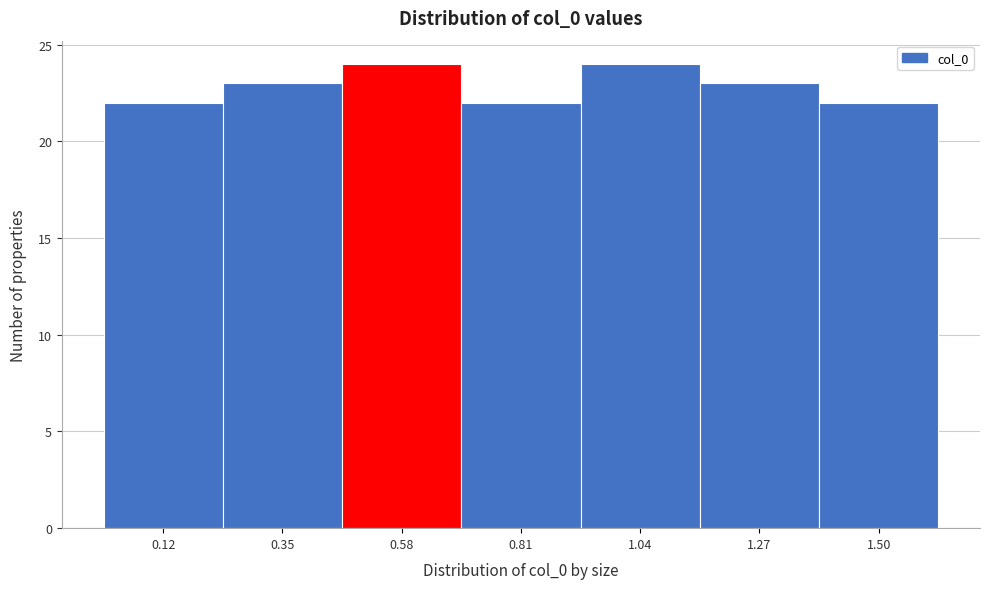

Reading left to right, list every bar in this chart as the range it spans on the x-axis followed by its height. Neither the bar edges nor the heights are printed on the chart, so give them approximately, as read against the axes.

0.00 to 0.23: 22
0.23 to 0.46: 23
0.46 to 0.69: 24
0.69 to 0.92: 22
0.92 to 1.15: 24
1.15 to 1.38: 23
1.38 to 1.61: 22